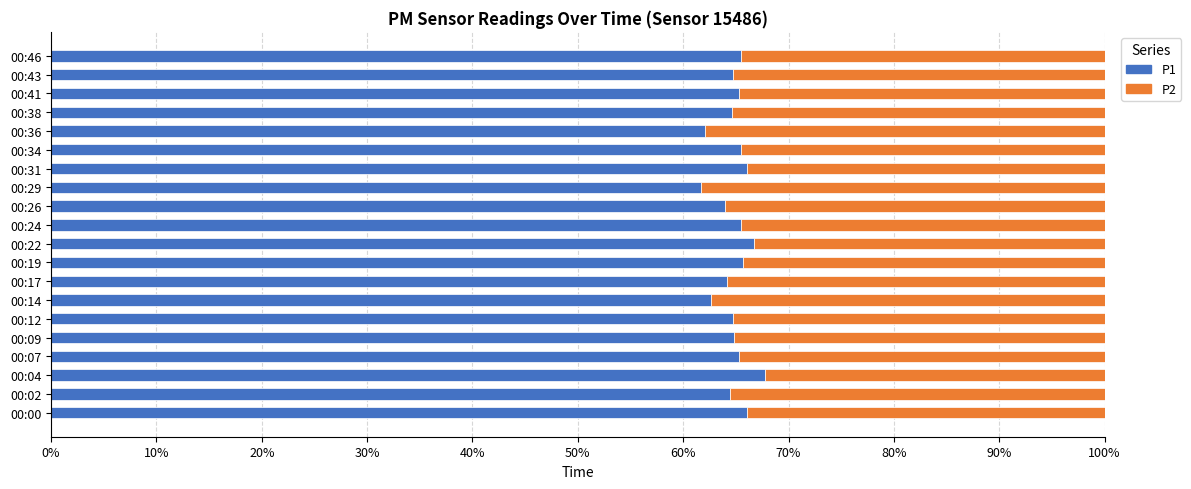

What is the sum of the P1 values at 00:19 and 00:41?

131.0